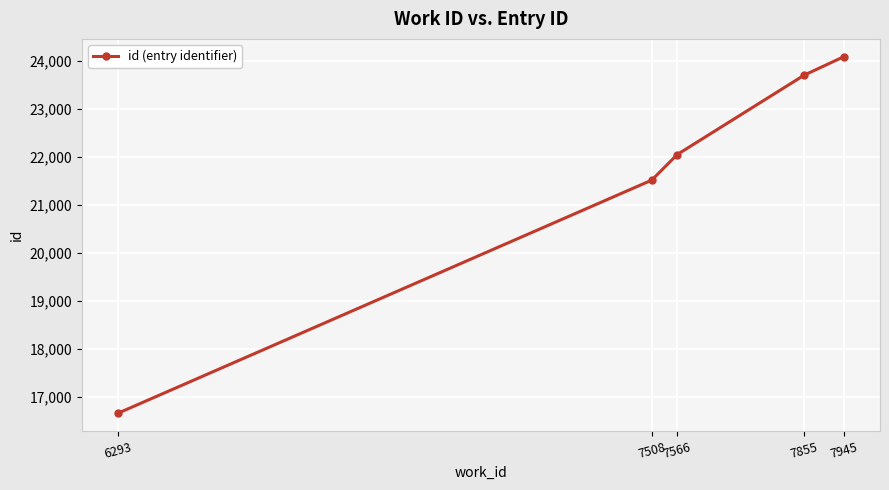

Count the number of data series in this chart.

1